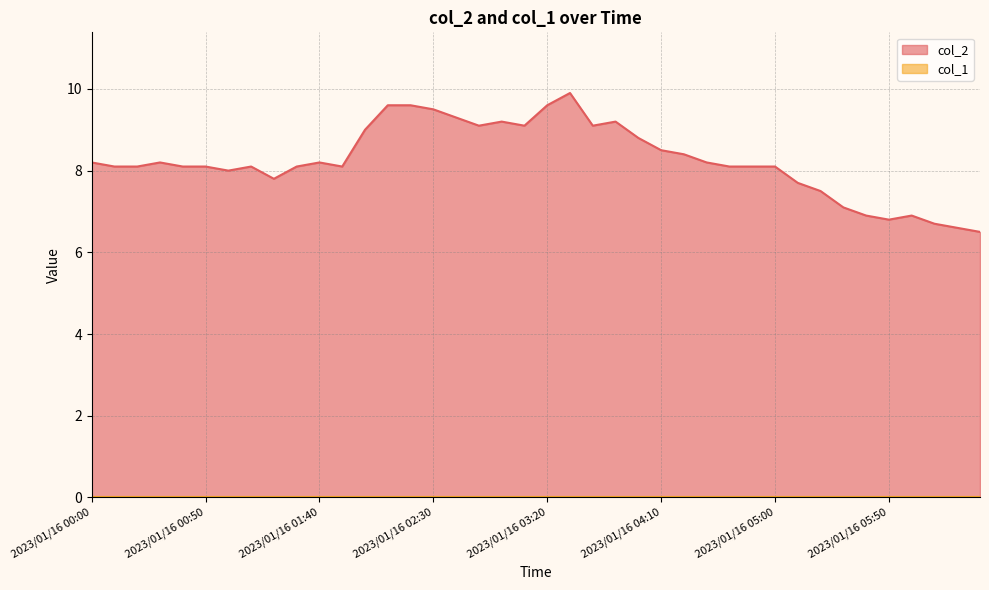

Where is the data nearest to the value 8?

2023/01/16 01:00